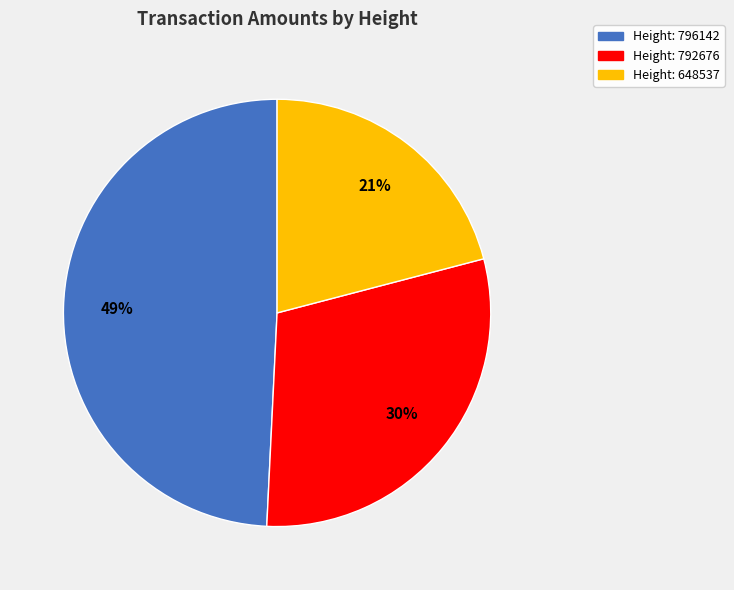

Rank the categories by value from lowest to highest.

Height: 648537, Height: 792676, Height: 796142